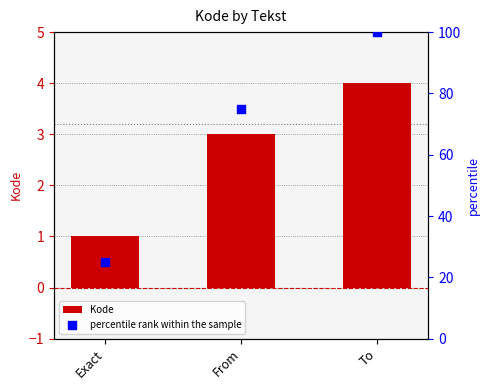

Which series has the largest total across all categories?

percentile rank within the sample